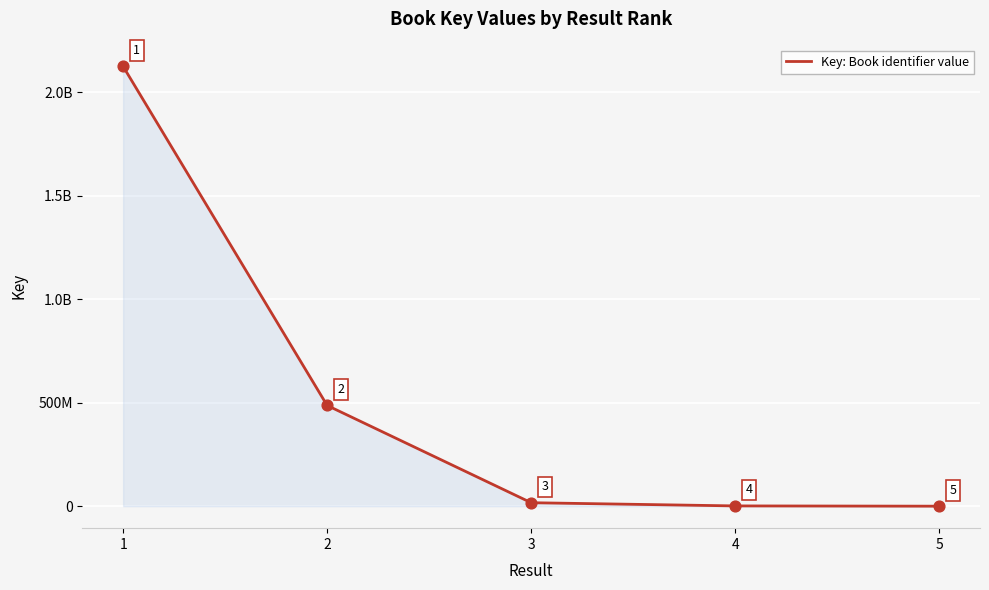

What is the change in value from 3 to 5?

-16762803